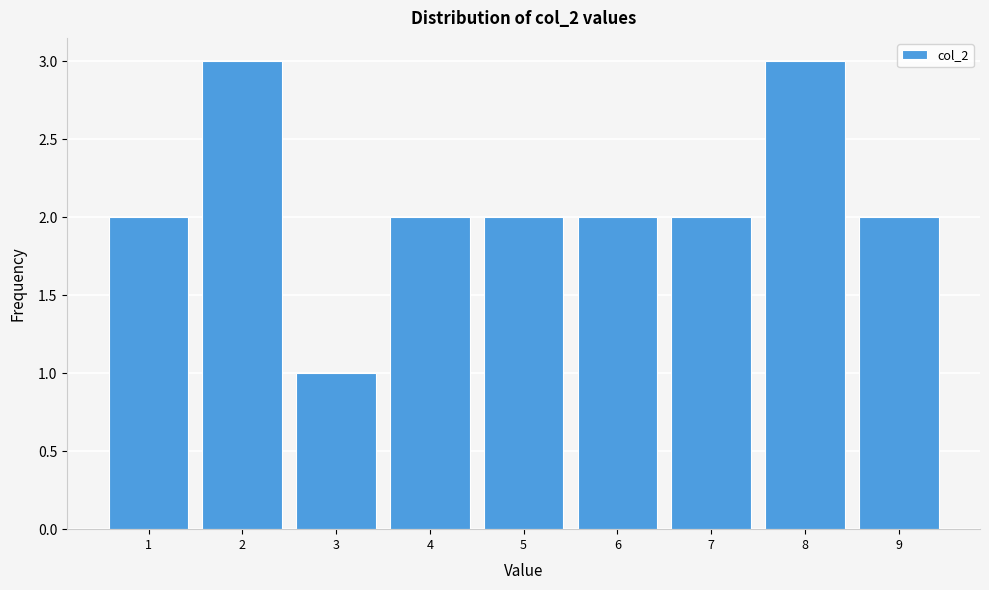

Reading left to right, list all the values displayed in this chart.

2	3	1	2	2	2	2	3	2